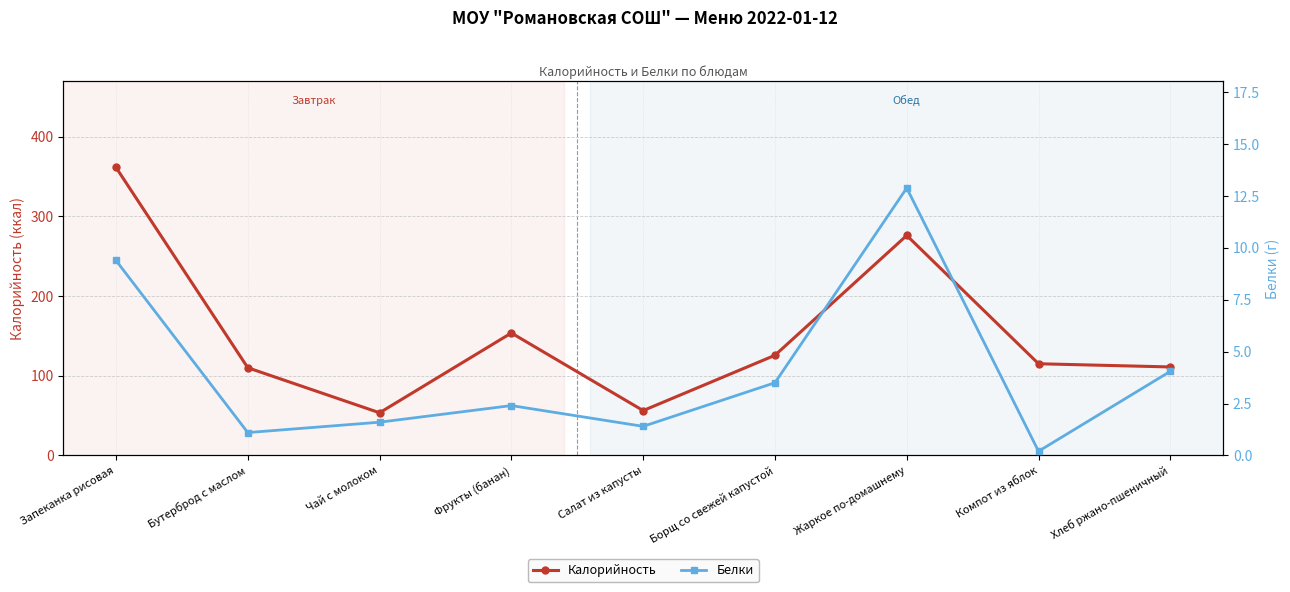

What is the total value across all series at Салат из капусты?

57.6